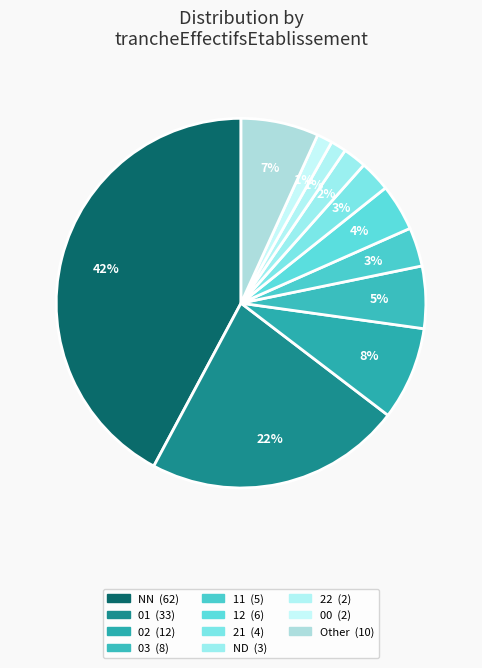

Count the number of slices in the pie.

11